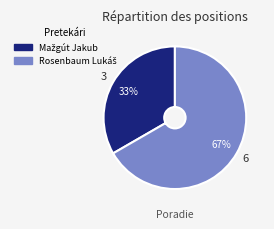

Does any single category account for the majority?

Yes